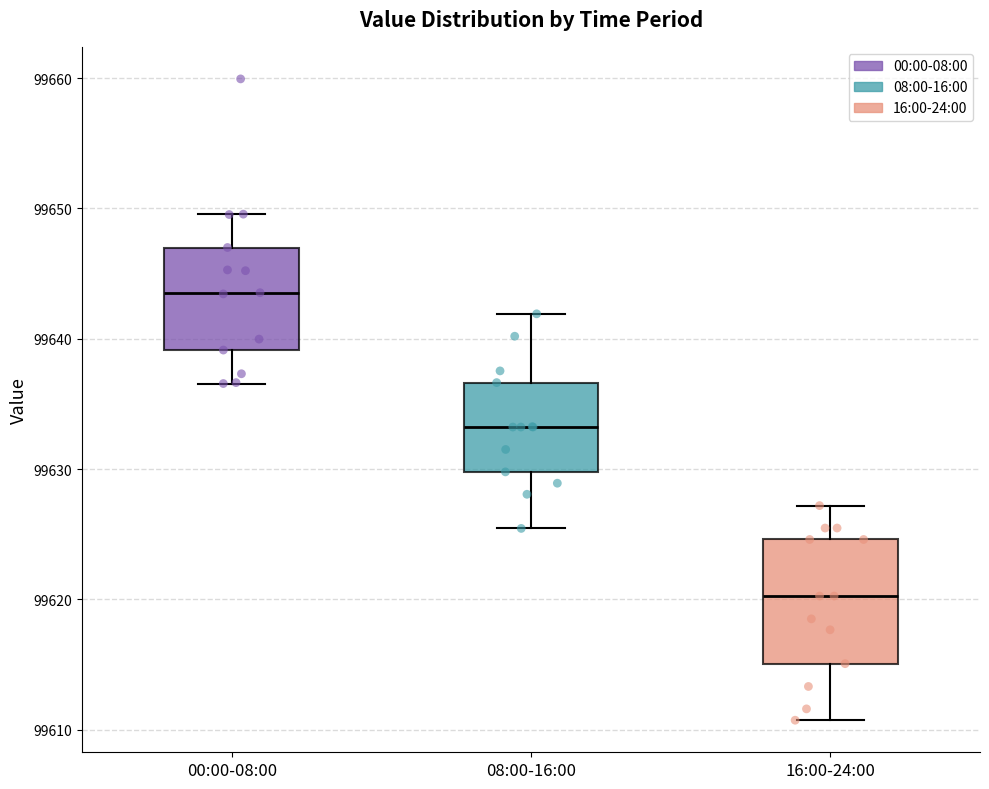

Where does the lower whisker of the box for 16:00-24:00 end on the y-axis? The values are not printed on the chart, so give them approximately, as read against the axis.

99611